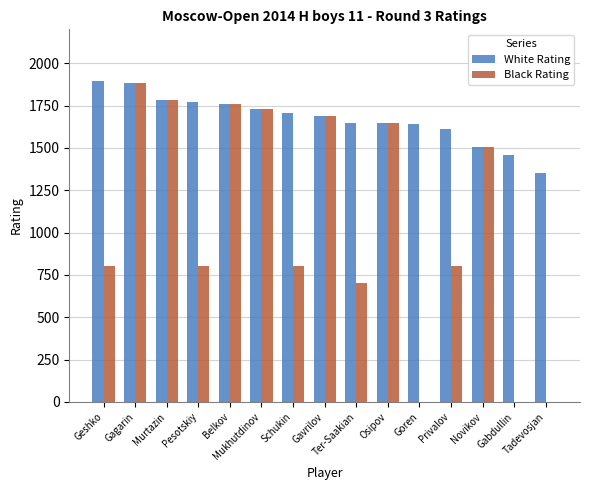

What is the maximum value for Black Rating?

1883